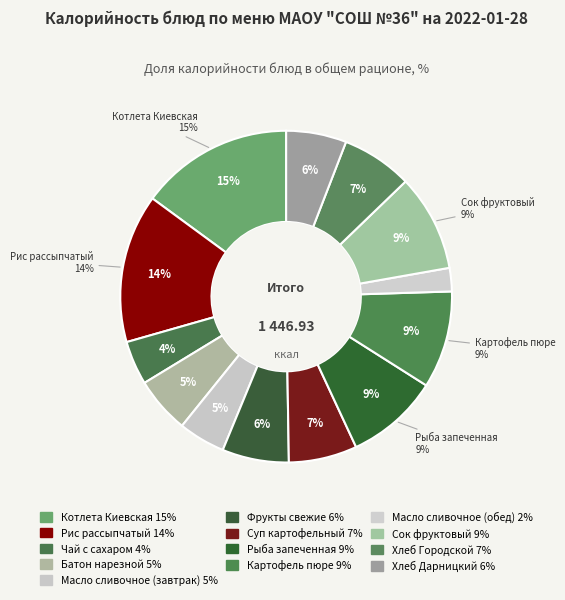

Rank the categories by value from highest to lowest.

Котлета Киевская, Рис рассыпчатый, Картофель пюре, Сок фруктовый, Рыба запеченная, Хлеб Городской, Суп картофельный, Фрукты свежие, Хлеб Дарницкий, Батон нарезной, Масло сливочное (завтрак), Чай с сахаром, Масло сливочное (обед)